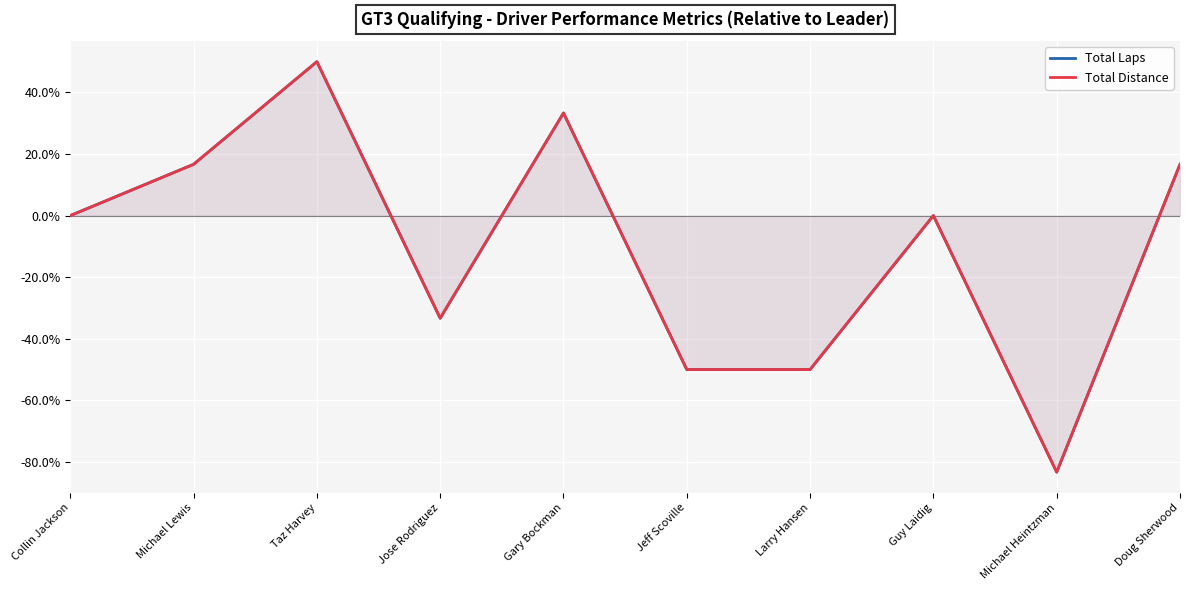

The Total Distance series shows 81.5 at Guy Laidig. True or false?

False